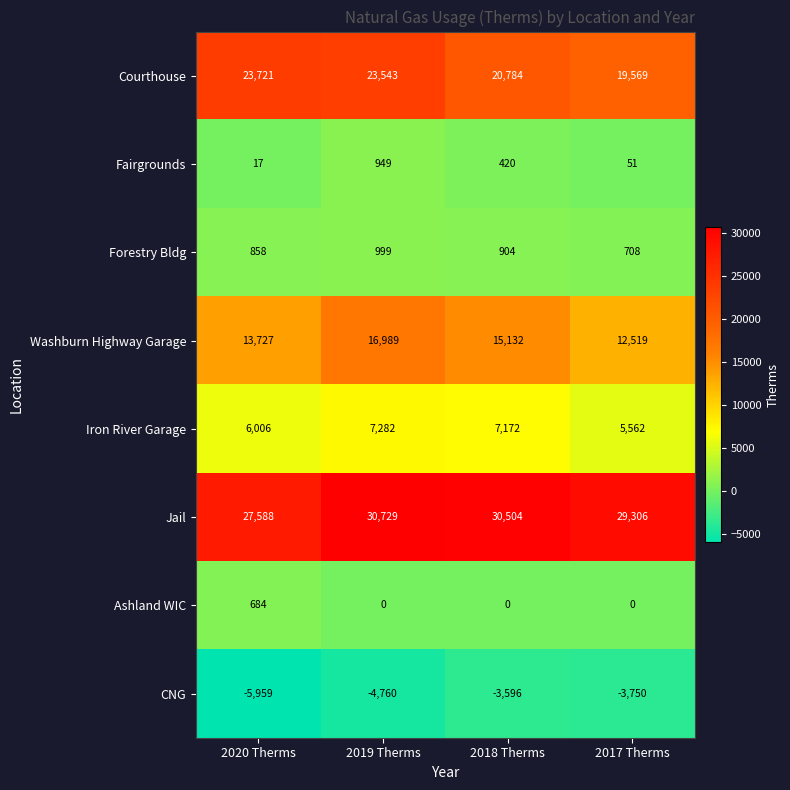

Which series has the largest range (max minus min)?

Washburn Highway Garage